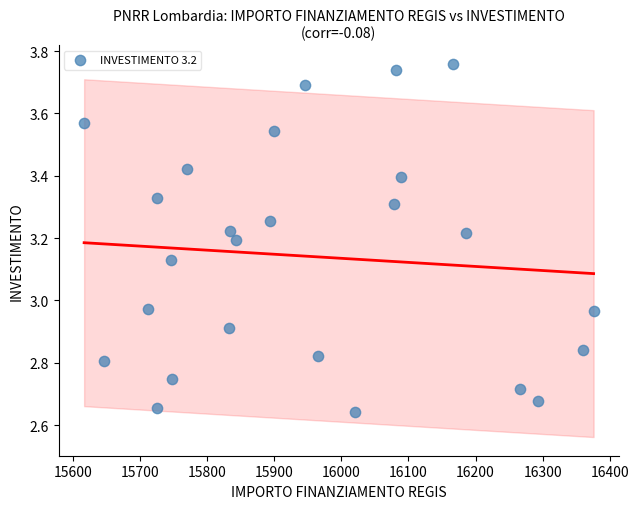

What is the range of Y values (max minus min)?

1.1